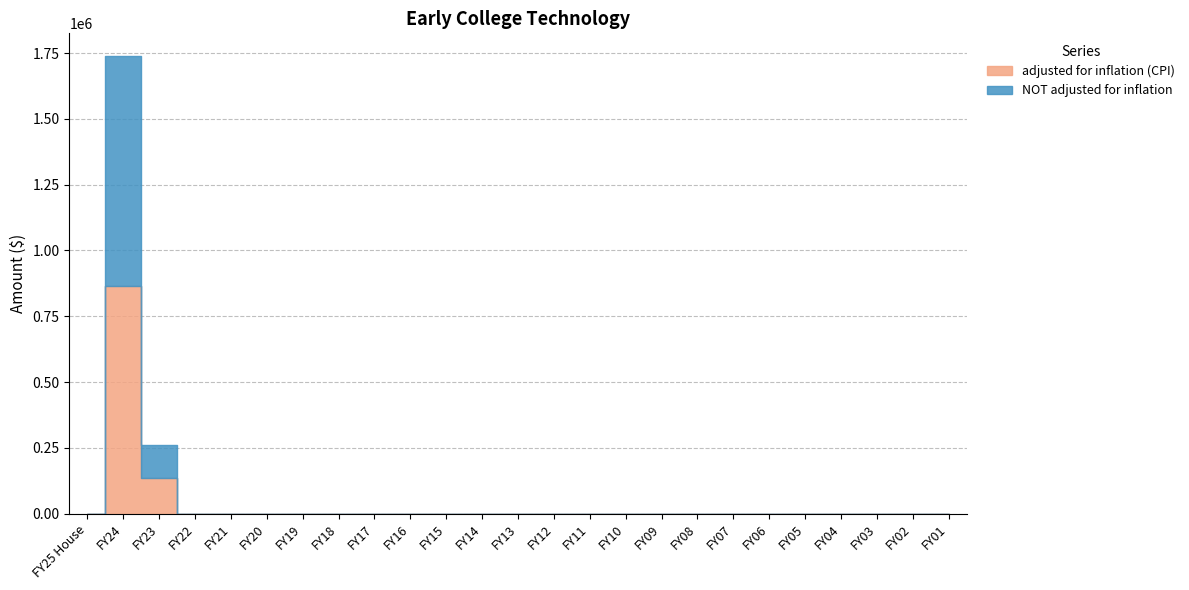

Which series changed the most between FY15 and FY07?

adjusted for inflation (CPI)